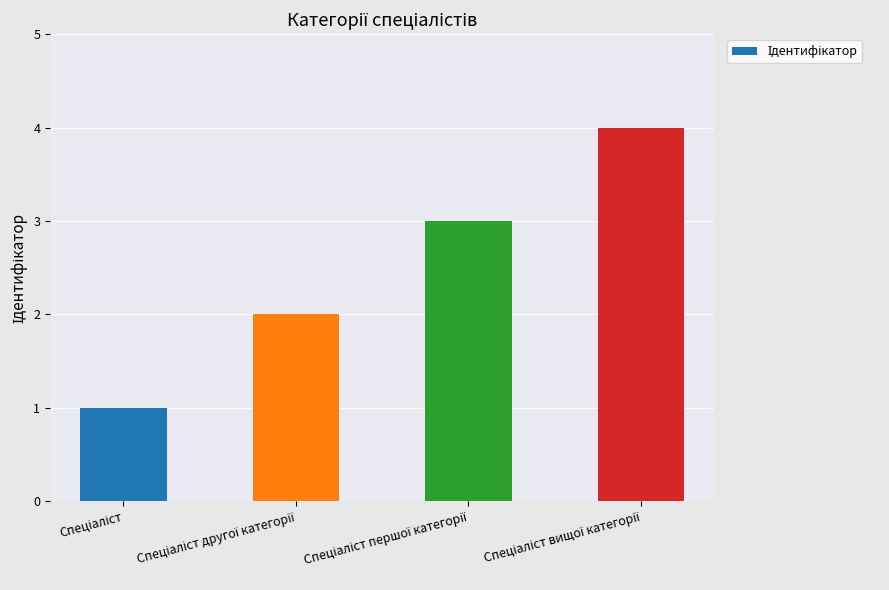

What is the difference between the maximum and minimum values?

3